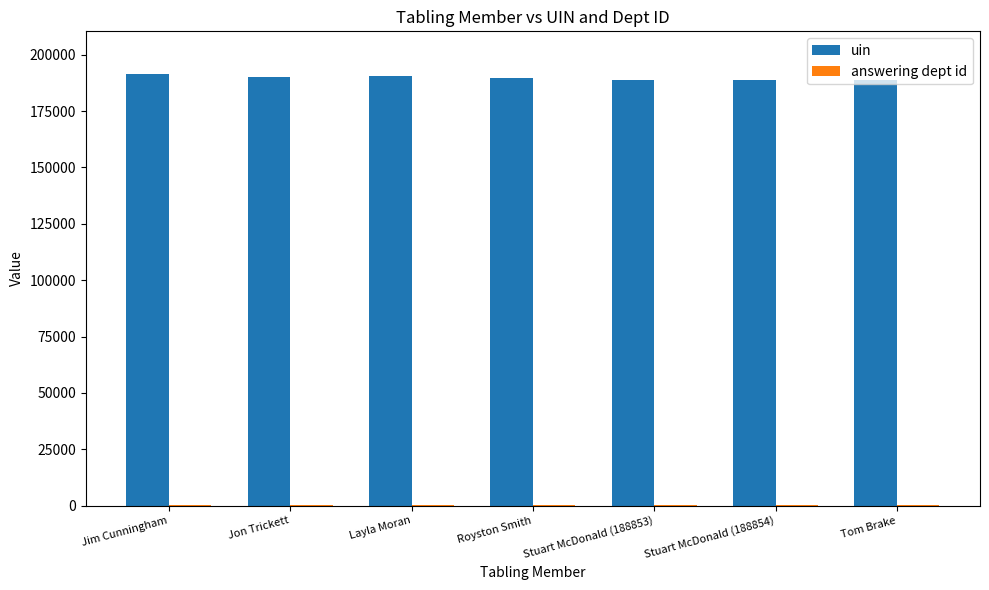

The value of uin at Jim Cunningham is 47389. True or false?

False